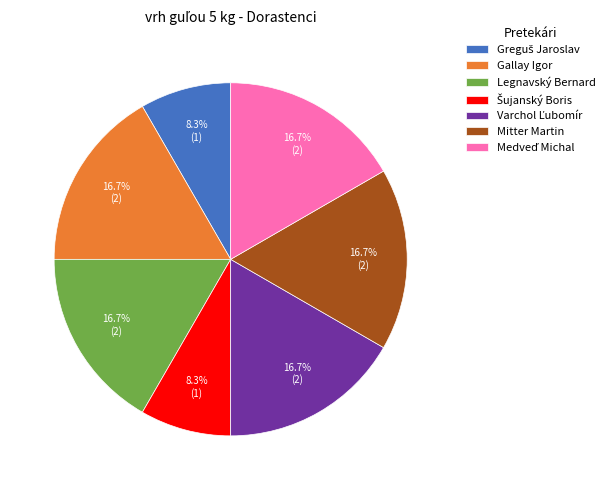

What is the ratio of the value at Mitter Martin to the value at Legnavský Bernard?

1.0